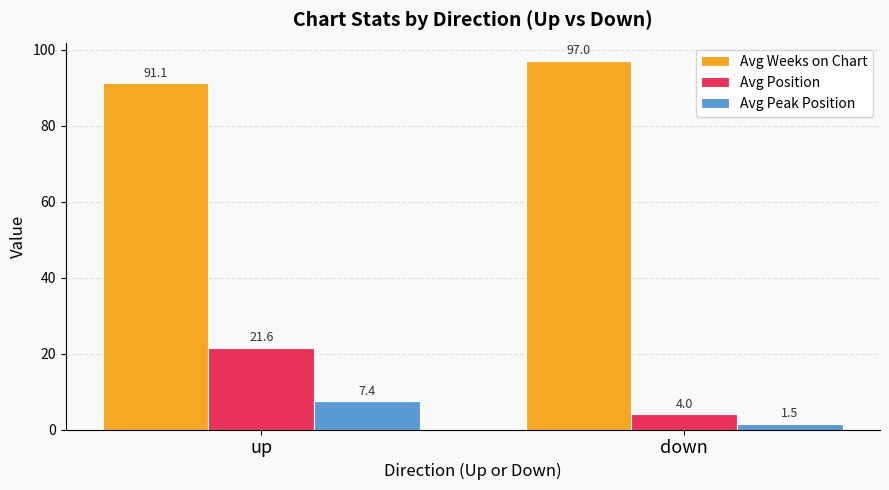

Which category has the highest value in the Avg Weeks on Chart series?

down